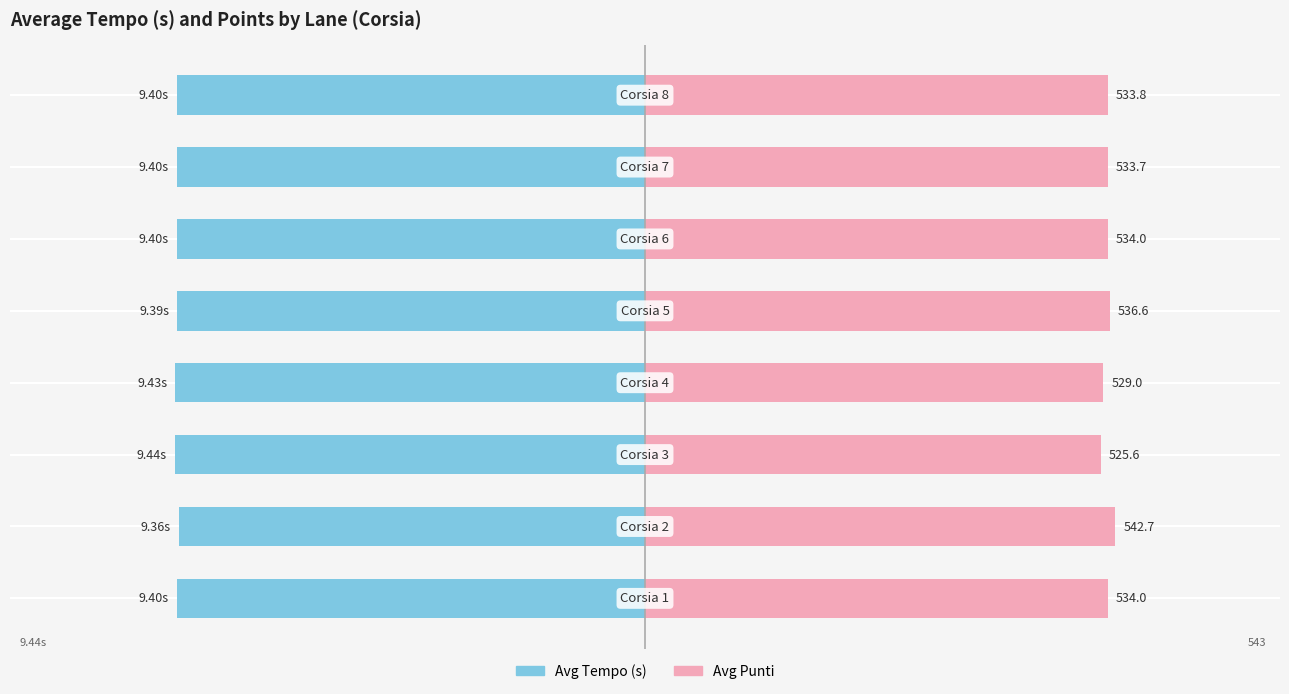

Which series has the largest total across all categories?

Avg Punti